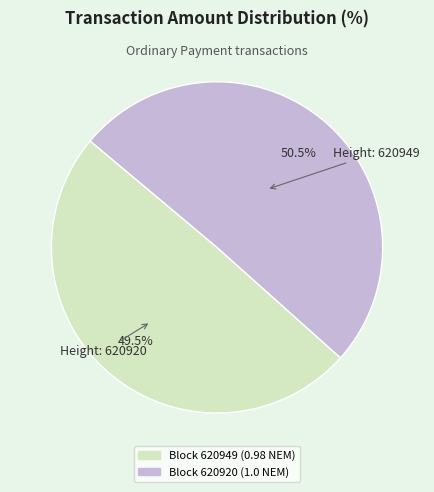

Does any single category account for the majority?

Yes